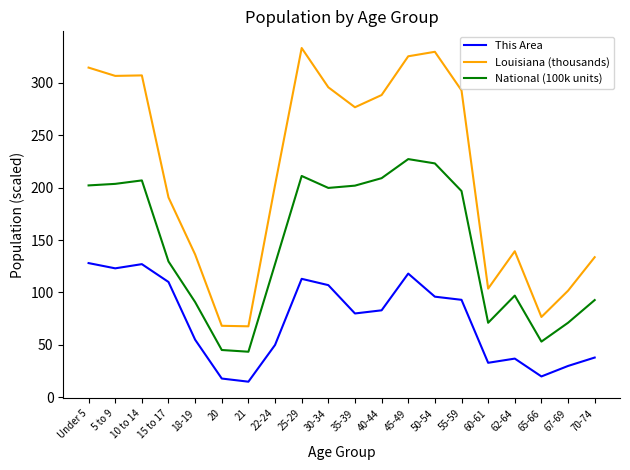

Which series has the largest total across all categories?

Louisiana (thousands)